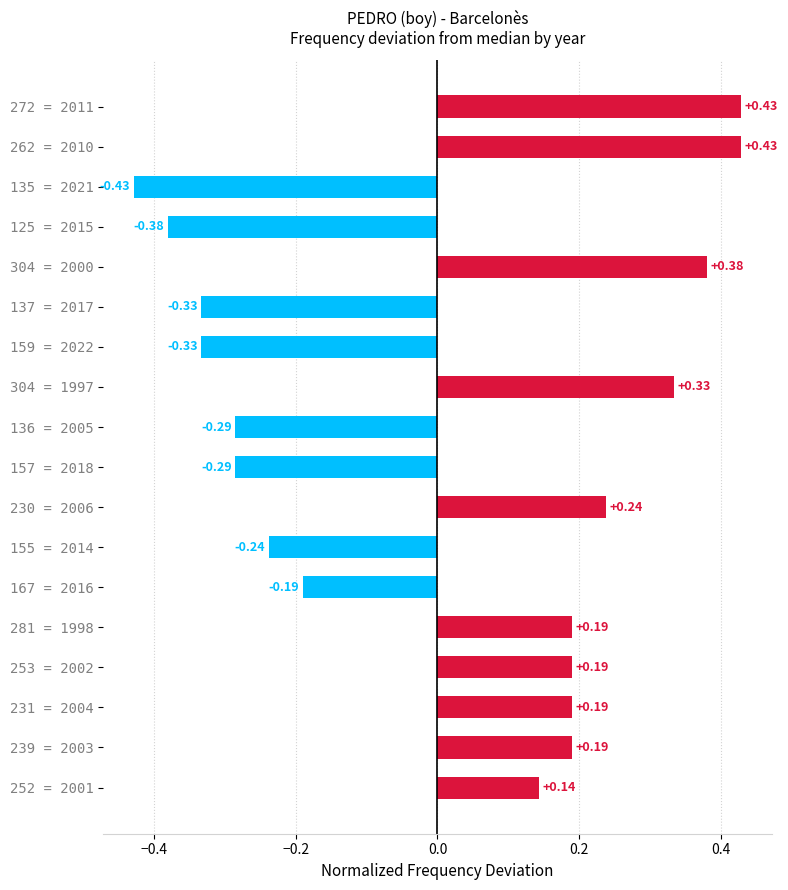

Between 157 = 2018 and 239 = 2003, which is larger?

239 = 2003